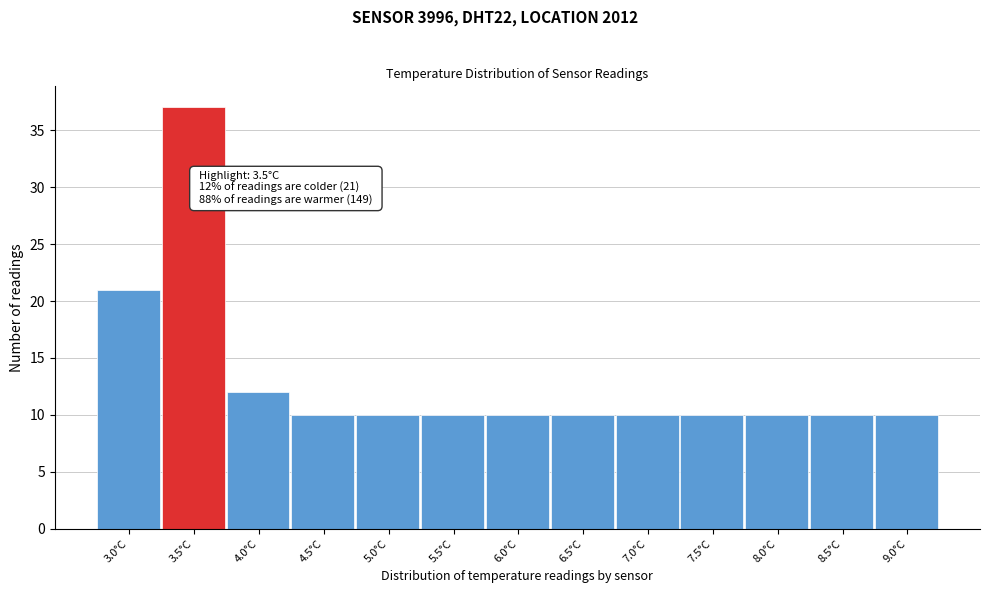

Reading right to left, transcribe all the data shown in this chart.

10	10	10	10	10	10	10	10	10	10	12	37	21